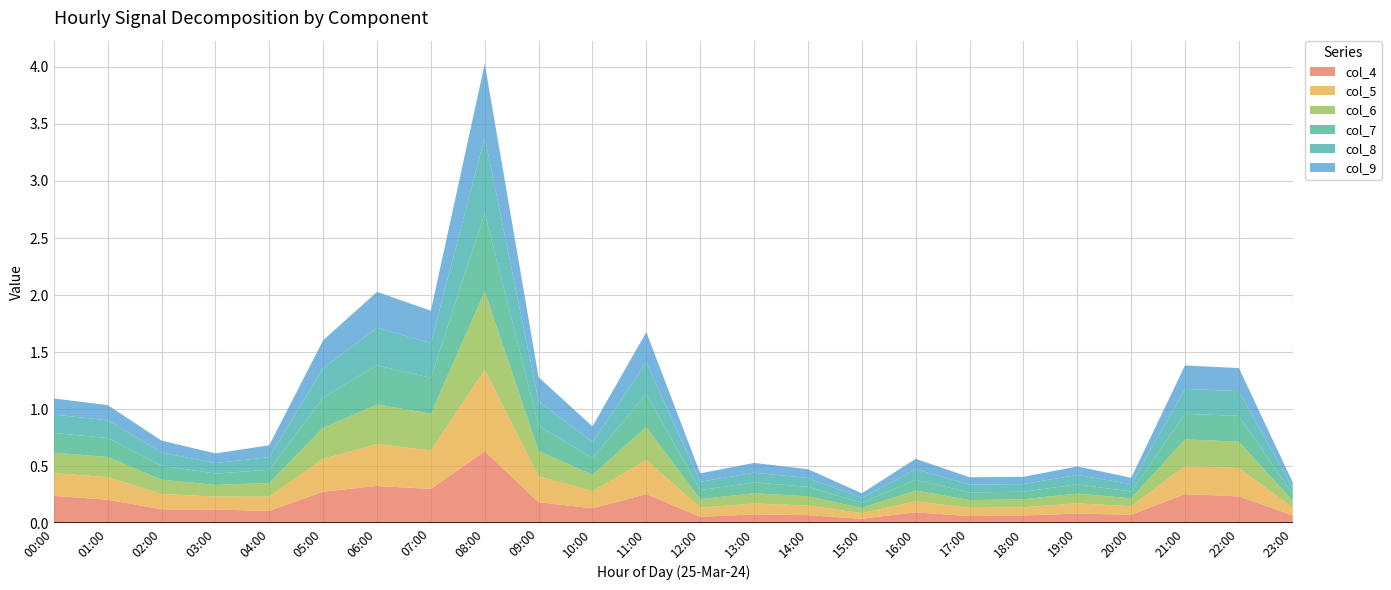

Reading left to right, extract all data points from this chart.

col_4: 00:00=0.2	01:00=0.2	02:00=0.1	03:00=0.1	04:00=0.1	05:00=0.3	06:00=0.3	07:00=0.3	08:00=0.6	09:00=0.2	10:00=0.1	11:00=0.3	12:00=0.1	13:00=0.1	14:00=0.1	15:00=0.0	16:00=0.1	17:00=0.1	18:00=0.1	19:00=0.1	20:00=0.1	21:00=0.3	22:00=0.2	23:00=0.1
col_5: 00:00=0.2	01:00=0.2	02:00=0.1	03:00=0.1	04:00=0.1	05:00=0.3	06:00=0.4	07:00=0.3	08:00=0.7	09:00=0.2	10:00=0.1	11:00=0.3	12:00=0.1	13:00=0.1	14:00=0.1	15:00=0.0	16:00=0.1	17:00=0.1	18:00=0.1	19:00=0.1	20:00=0.1	21:00=0.2	22:00=0.2	23:00=0.1
col_6: 00:00=0.2	01:00=0.2	02:00=0.1	03:00=0.1	04:00=0.1	05:00=0.3	06:00=0.3	07:00=0.3	08:00=0.7	09:00=0.2	10:00=0.1	11:00=0.3	12:00=0.1	13:00=0.1	14:00=0.1	15:00=0.0	16:00=0.1	17:00=0.1	18:00=0.1	19:00=0.1	20:00=0.1	21:00=0.2	22:00=0.2	23:00=0.1
col_7: 00:00=0.2	01:00=0.2	02:00=0.1	03:00=0.1	04:00=0.1	05:00=0.3	06:00=0.3	07:00=0.3	08:00=0.7	09:00=0.2	10:00=0.1	11:00=0.3	12:00=0.1	13:00=0.1	14:00=0.1	15:00=0.0	16:00=0.1	17:00=0.1	18:00=0.1	19:00=0.1	20:00=0.1	21:00=0.2	22:00=0.2	23:00=0.1
col_8: 00:00=0.2	01:00=0.2	02:00=0.1	03:00=0.1	04:00=0.1	05:00=0.3	06:00=0.3	07:00=0.3	08:00=0.7	09:00=0.2	10:00=0.1	11:00=0.3	12:00=0.1	13:00=0.1	14:00=0.1	15:00=0.0	16:00=0.1	17:00=0.1	18:00=0.1	19:00=0.1	20:00=0.1	21:00=0.2	22:00=0.2	23:00=0.1
col_9: 00:00=0.1	01:00=0.1	02:00=0.1	03:00=0.1	04:00=0.1	05:00=0.2	06:00=0.3	07:00=0.3	08:00=0.6	09:00=0.2	10:00=0.1	11:00=0.3	12:00=0.1	13:00=0.1	14:00=0.1	15:00=0.0	16:00=0.1	17:00=0.1	18:00=0.1	19:00=0.1	20:00=0.1	21:00=0.2	22:00=0.2	23:00=0.1